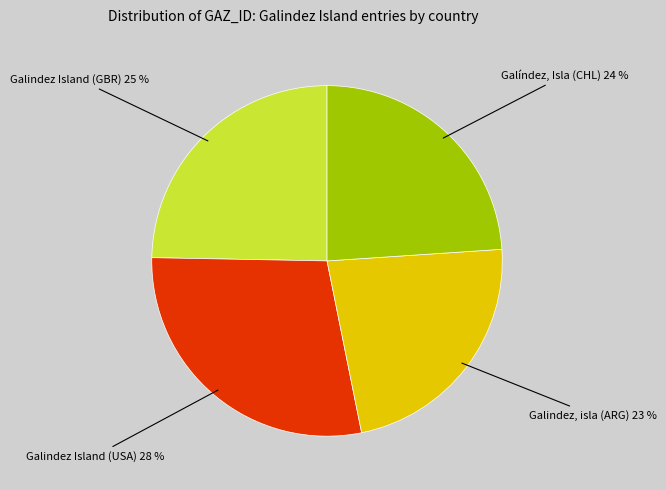

Is there any slice that represents more than half of the pie?

No